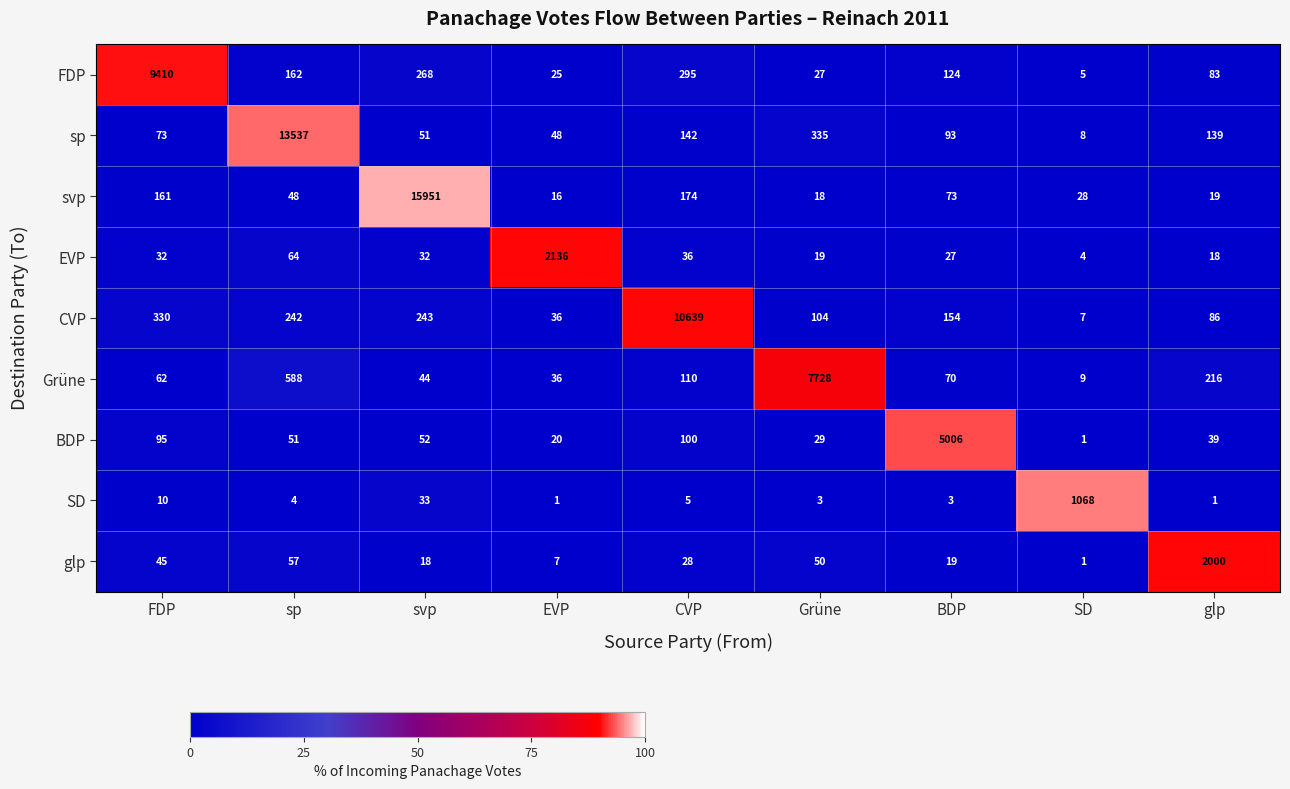

Which series has the largest total across all categories?

svp